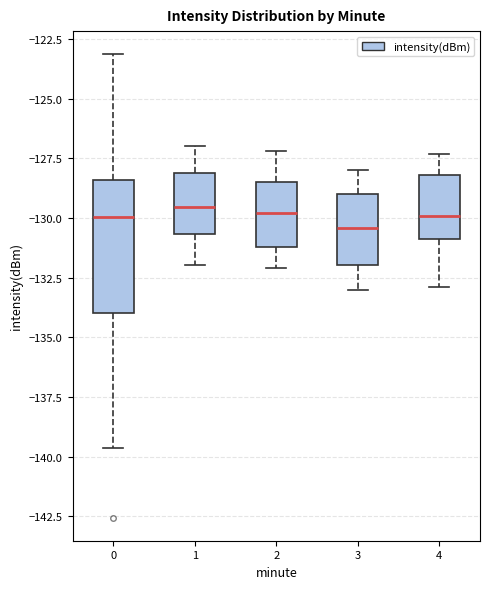

Reading left to right, read every box against the y-axis: the position of its median line, the range the box covers, and the ends of its whiskers. The values are not printed on the chart, so give them approximately, as read against the axis.

0: median -130.0, box -134.0 to -128.5, whiskers -139.5 to -123.0
1: median -129.5, box -130.5 to -128.0, whiskers -132.0 to -127.0
2: median -130.0, box -131.0 to -128.5, whiskers -132.0 to -127.0
3: median -130.5, box -132.0 to -129.0, whiskers -133.0 to -128.0
4: median -130.0, box -131.0 to -128.0, whiskers -133.0 to -127.5